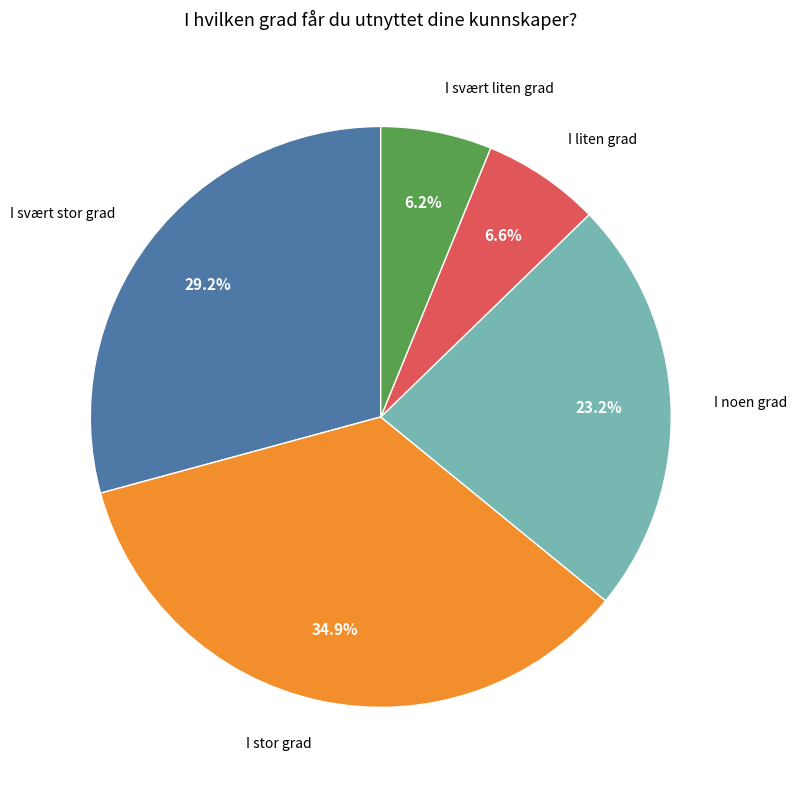

What percentage is the I stor grad slice, to the nearest percent?

35%